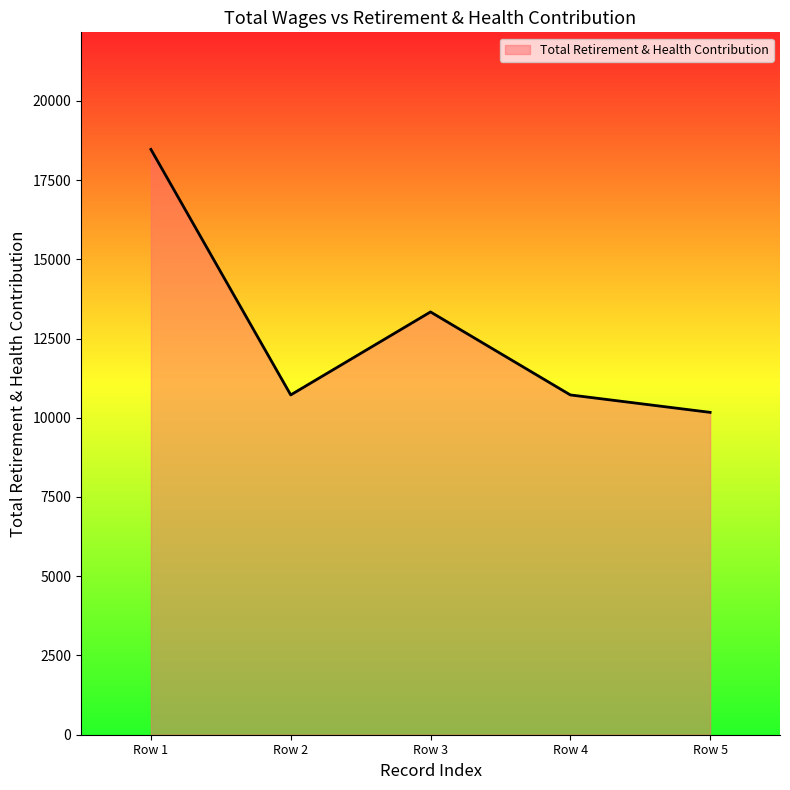

Where is the data nearest to the value 14318?

Row 3